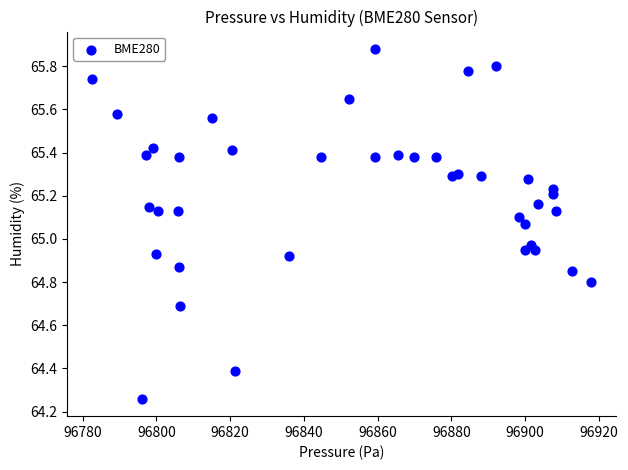

What is the range of X values (max minus min)?

135.2